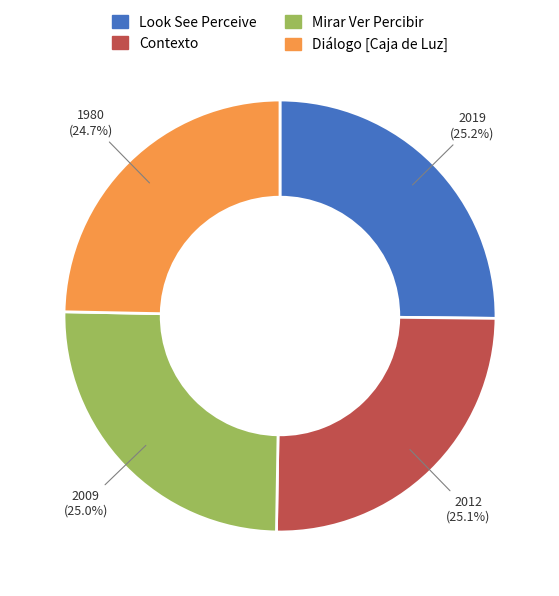

How many segments does this pie chart have?

4